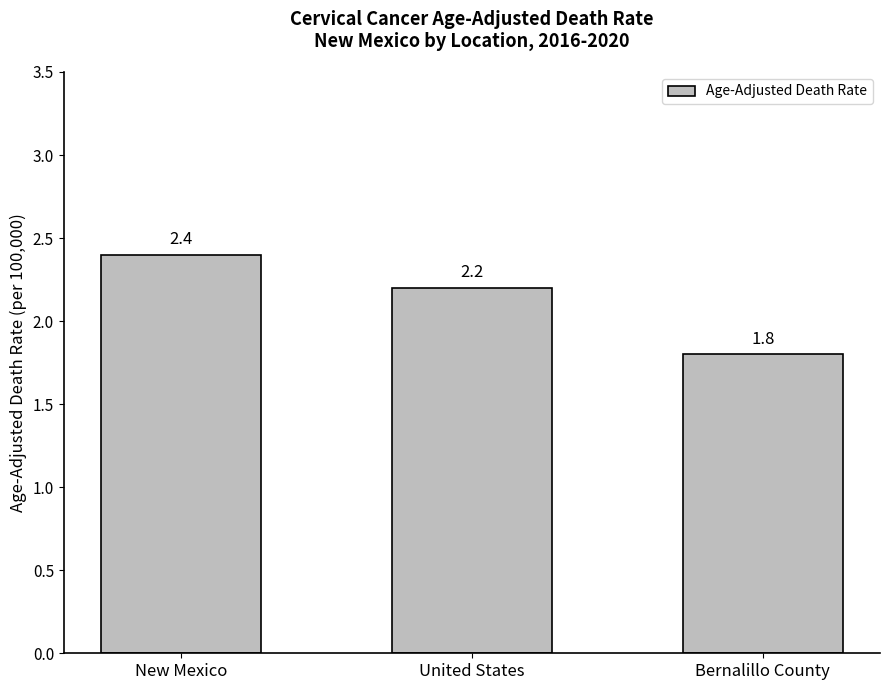

What is the label of the 3rd bar from the left?

Bernalillo County